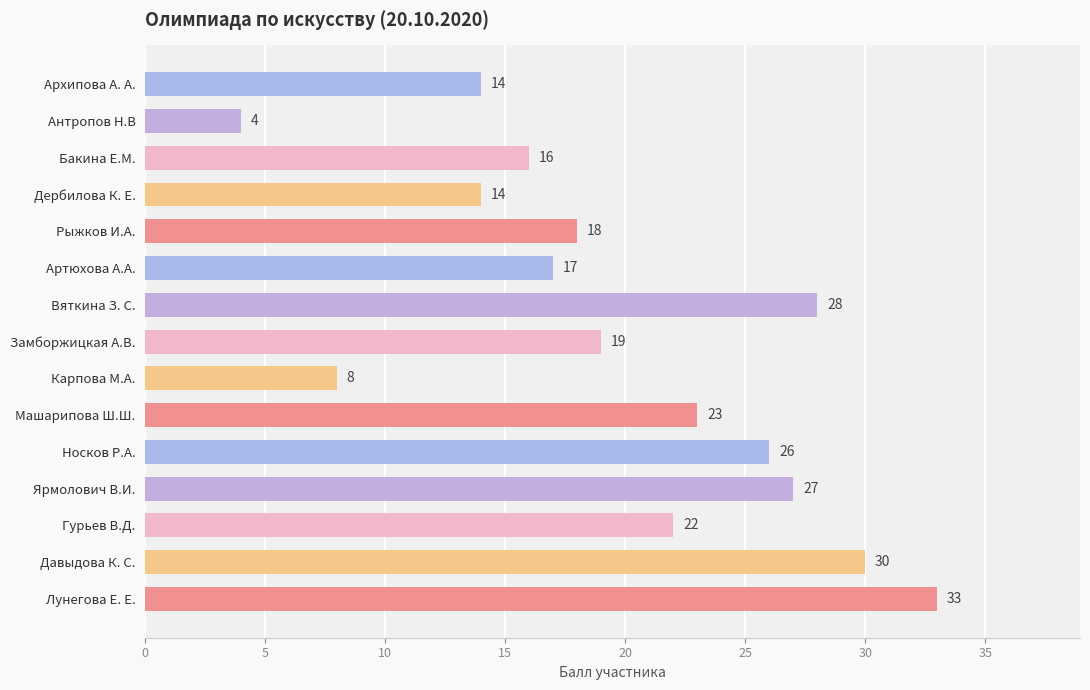

What is the sum of all values?

299